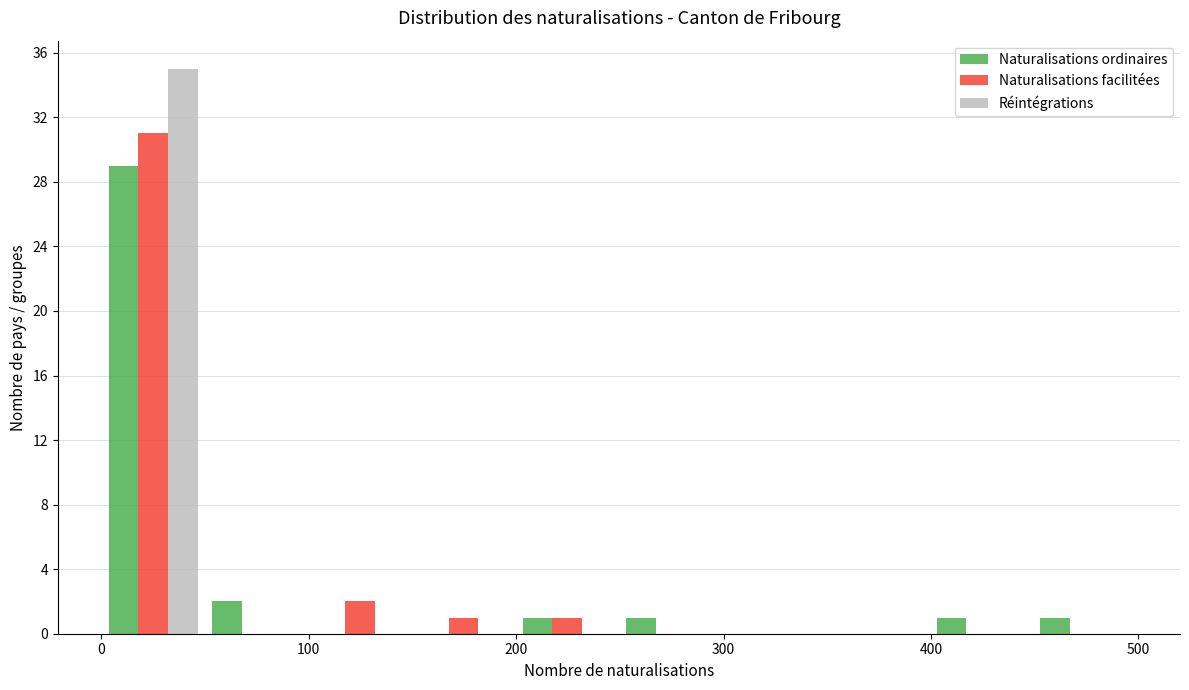

Reading left to right, transcribe this chart: for each range on the x-axis, give the height of each series' bar. Neither the bar edges nor the heights are printed on the chart, so give them approximately, as read against the axes.

0 to 50: Naturalisations ordinaires=29	Naturalisations facilitées=31	Réintégrations=35
50 to 100: Naturalisations ordinaires=2	Naturalisations facilitées=0	Réintégrations=0
100 to 150: Naturalisations ordinaires=0	Naturalisations facilitées=2	Réintégrations=0
150 to 200: Naturalisations ordinaires=0	Naturalisations facilitées=1	Réintégrations=0
200 to 250: Naturalisations ordinaires=1	Naturalisations facilitées=1	Réintégrations=0
250 to 300: Naturalisations ordinaires=1	Naturalisations facilitées=0	Réintégrations=0
300 to 350: Naturalisations ordinaires=0	Naturalisations facilitées=0	Réintégrations=0
350 to 400: Naturalisations ordinaires=0	Naturalisations facilitées=0	Réintégrations=0
400 to 450: Naturalisations ordinaires=1	Naturalisations facilitées=0	Réintégrations=0
450 to 500: Naturalisations ordinaires=1	Naturalisations facilitées=0	Réintégrations=0